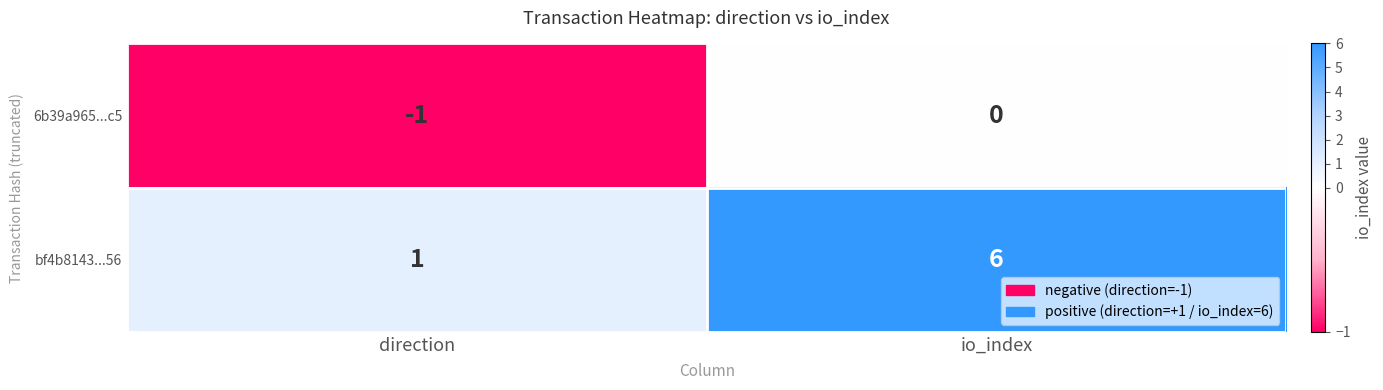

Reading left to right, transcribe all the data shown in this chart.

6b39a965...c5: -1	0
bf4b8143...56: 1	6